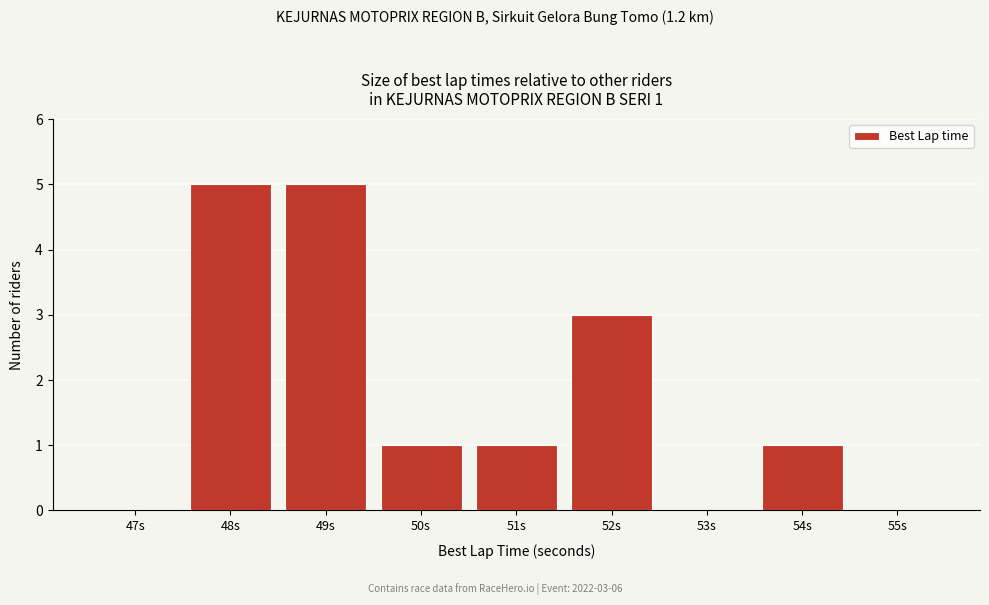

Reading left to right, list all the values displayed in this chart.

47s=0	48s=5	49s=5	50s=1	51s=1	52s=3	53s=0	54s=1	55s=0